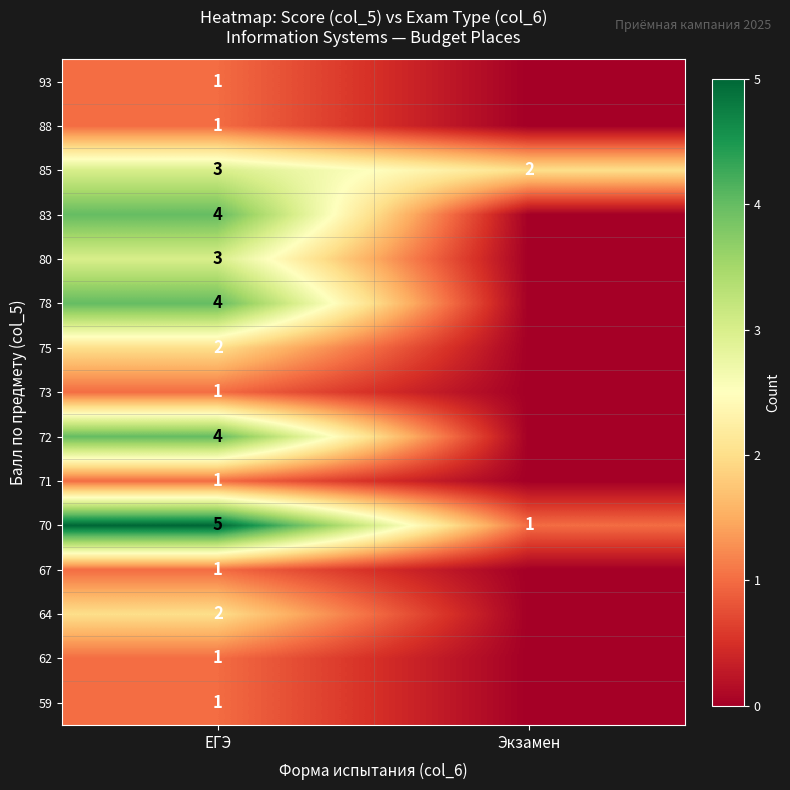

How many 70 values are between 1 and 5?

2